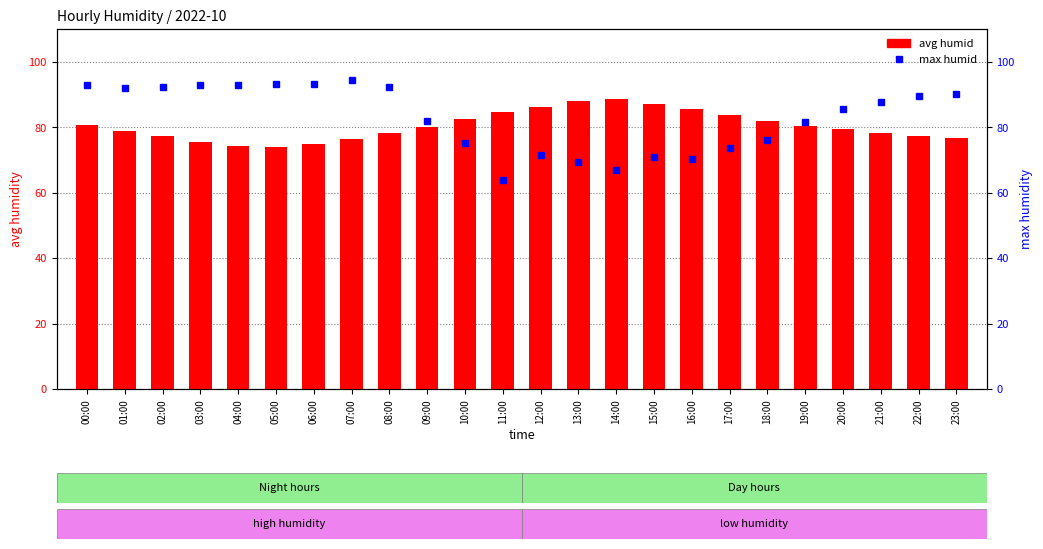

What is the sum of all avg humid values?

1930.4